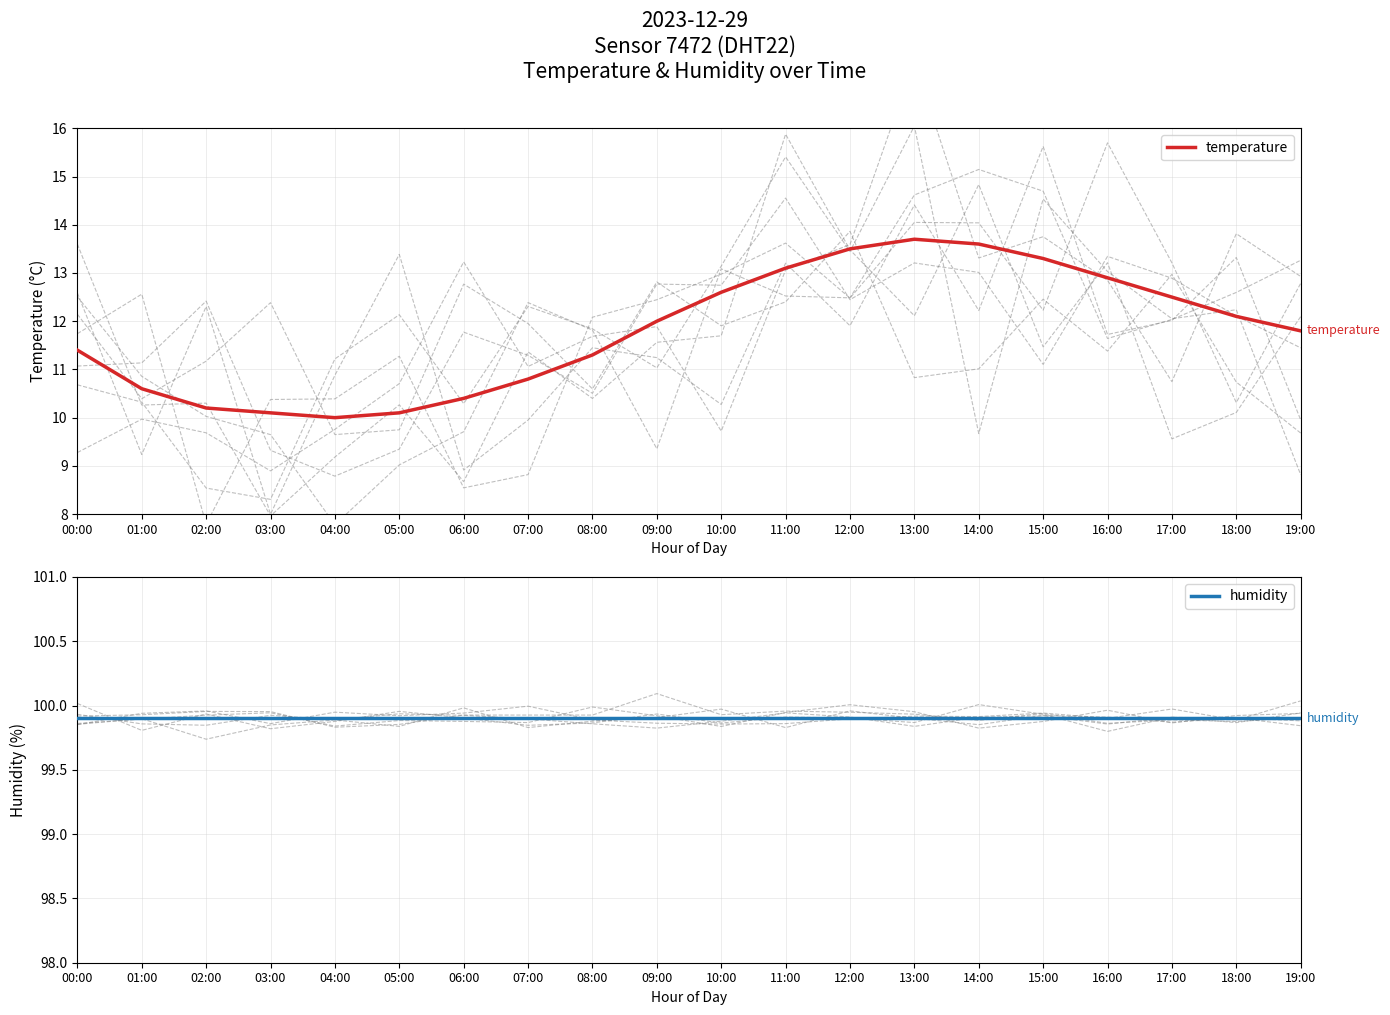

Rank the series at 18:00 from lowest to highest value.

temperature, humidity